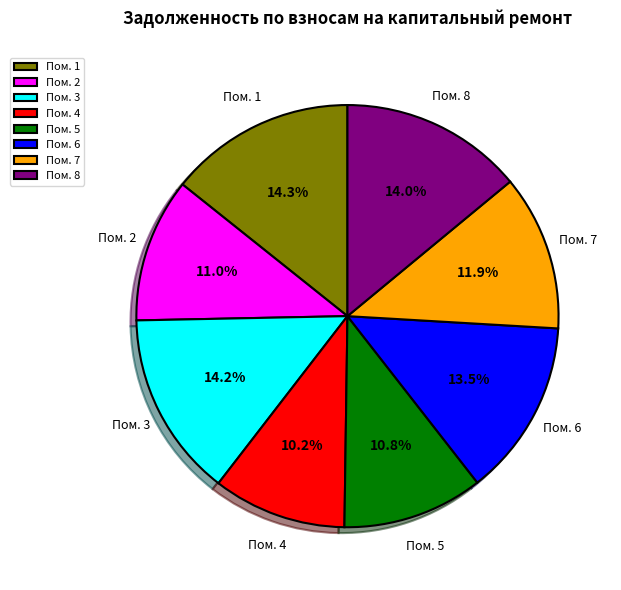

What is the ratio of the value at Пом. 3 to the value at Пом. 4?

1.4